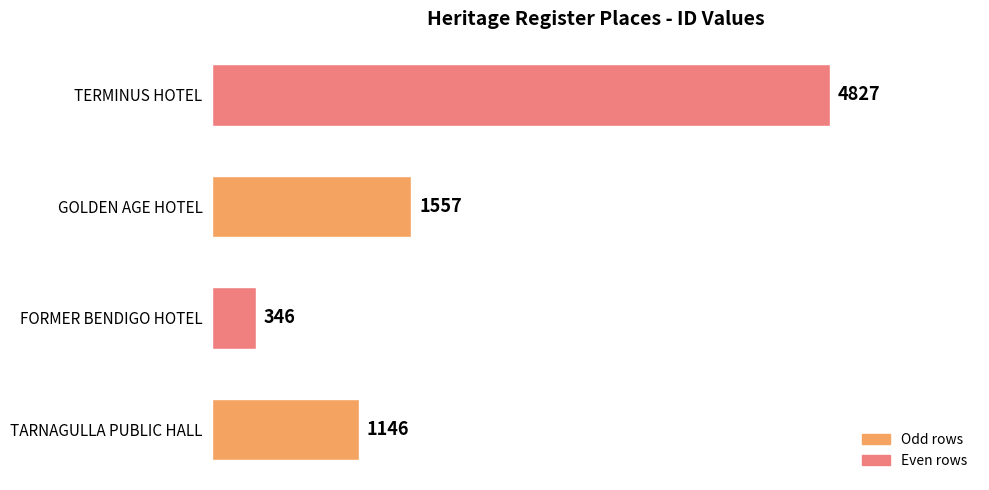

At which category does the chart reach its minimum across all series?

FORMER BENDIGO HOTEL